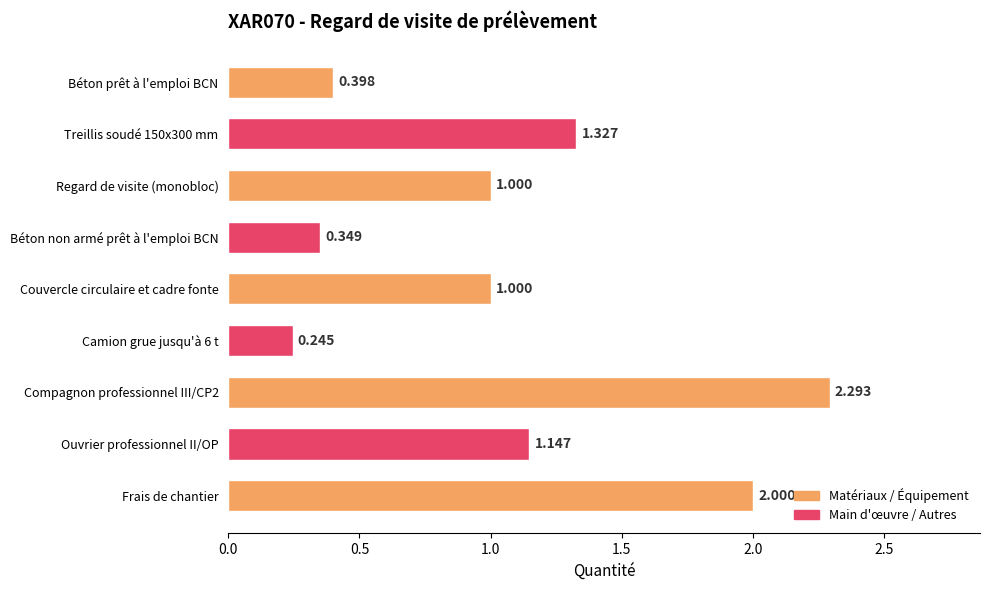

Which has a higher value, Couvercle circulaire et cadre fonte or Camion grue jusqu'à 6 t?

Couvercle circulaire et cadre fonte